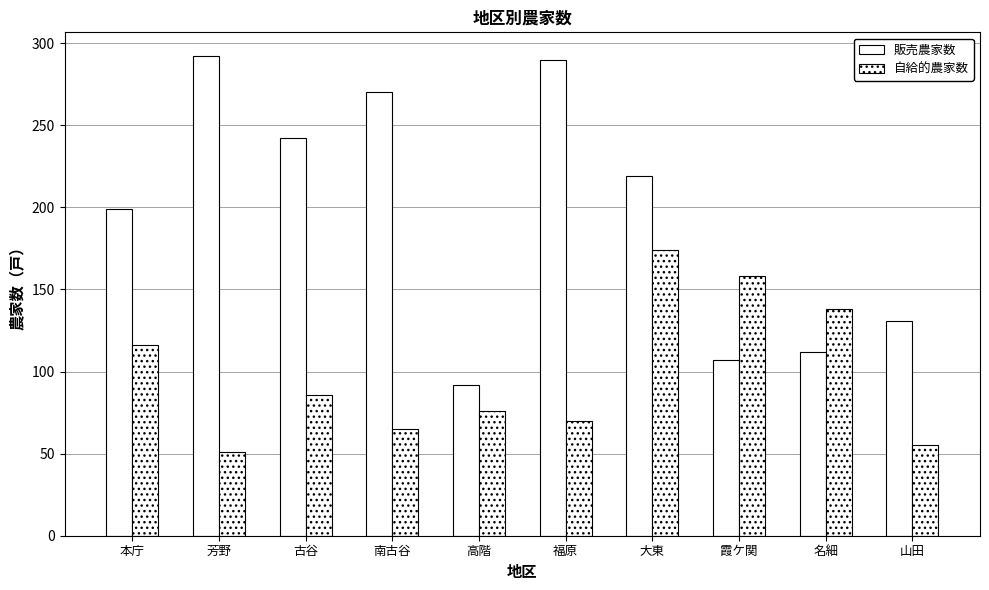

What is the label of the 5th bar from the left?

高階